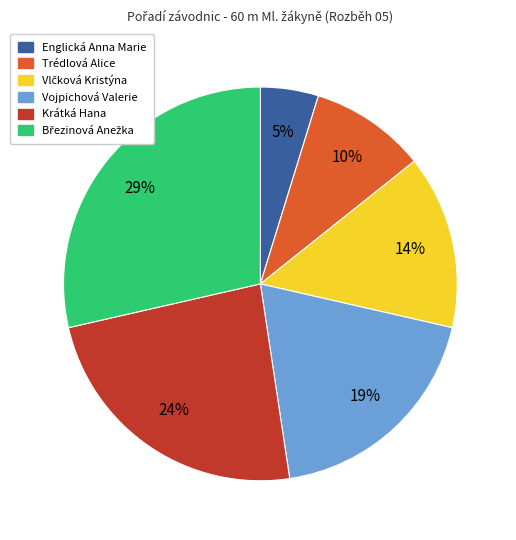

Is there any slice that represents more than half of the pie?

No